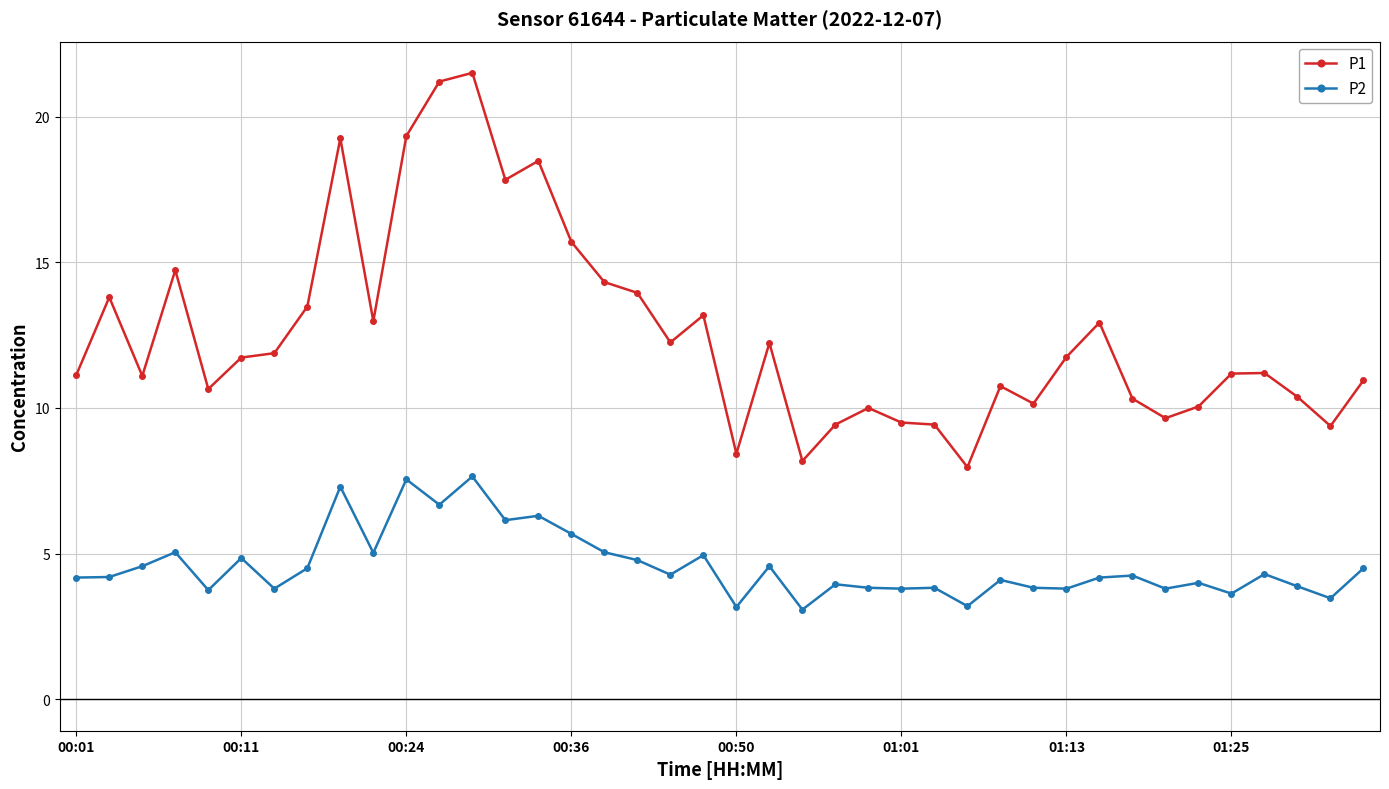

True or false: P2 has more than 2 interior local peaks.

True